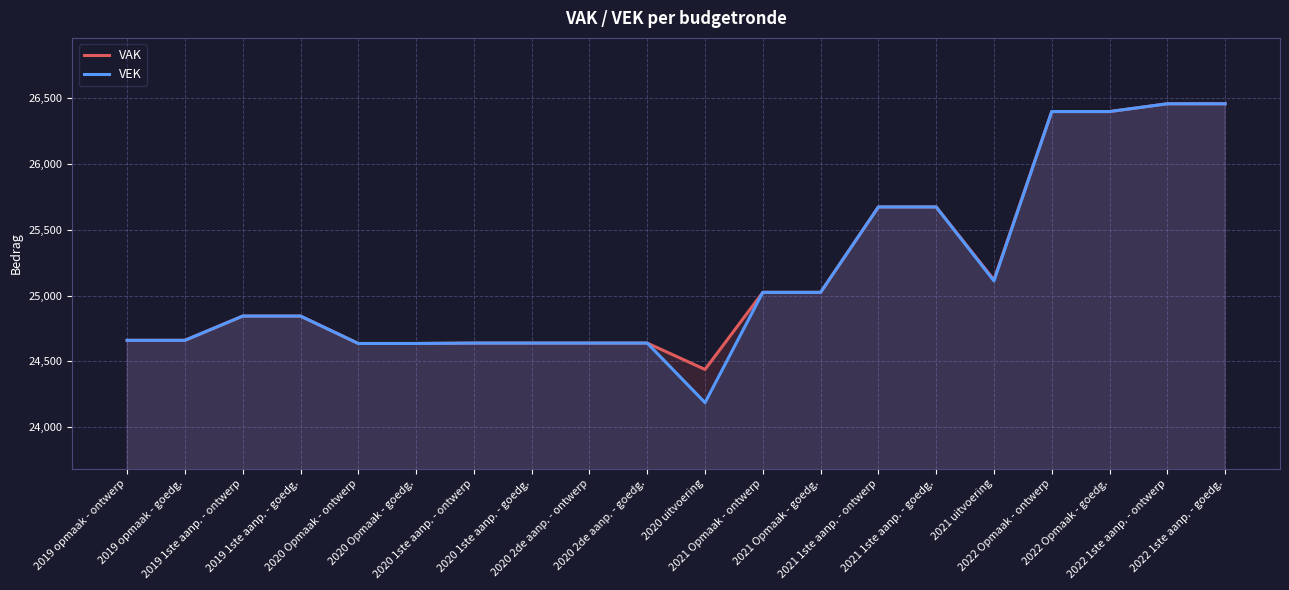

At which label does VAK first exceed 24844?

2021 Opmaak - ontwerp